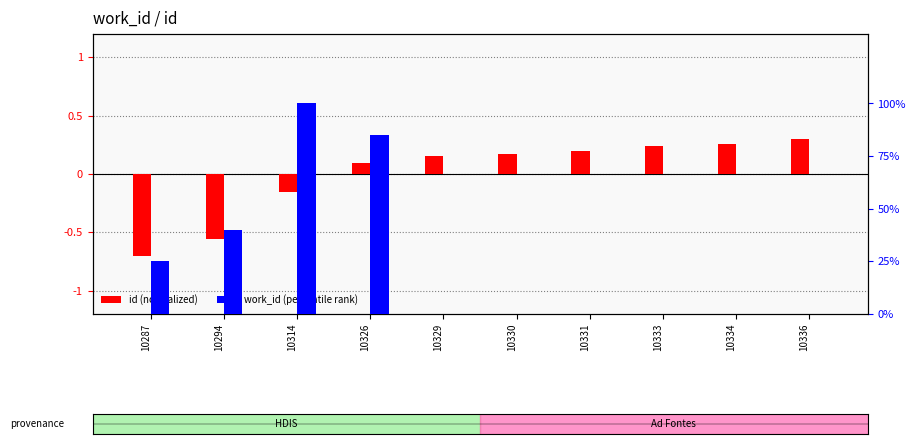

Rank the series by their average value, from highest to lowest.

work_id (percentile rank), id (normalized)